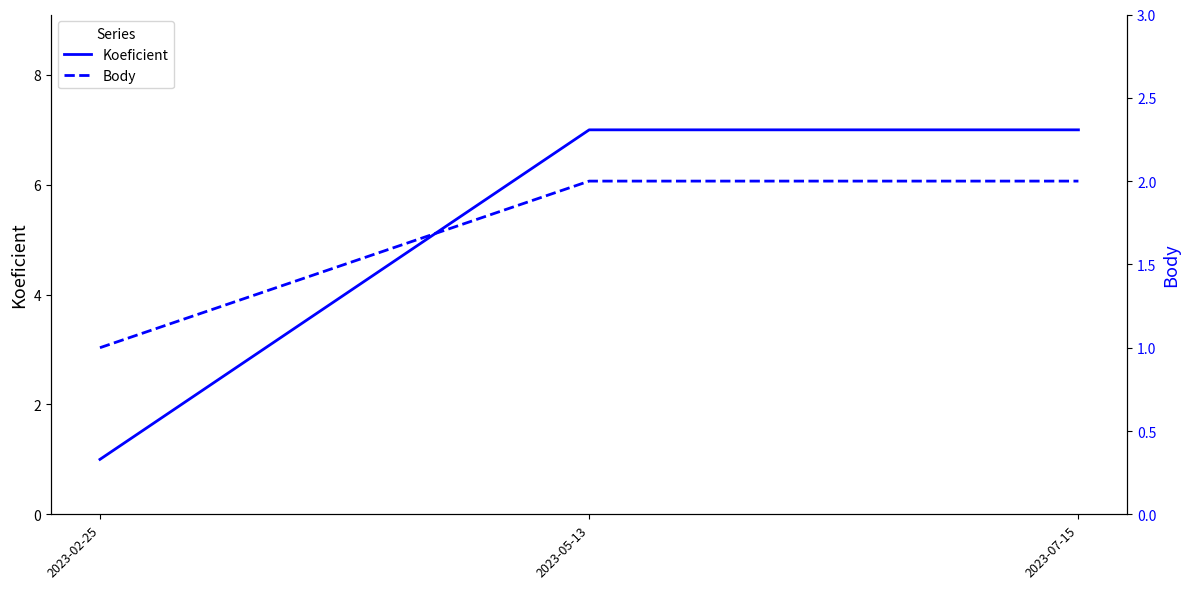

Is it true that Koeficient equals 4 at 2023-07-15?

False